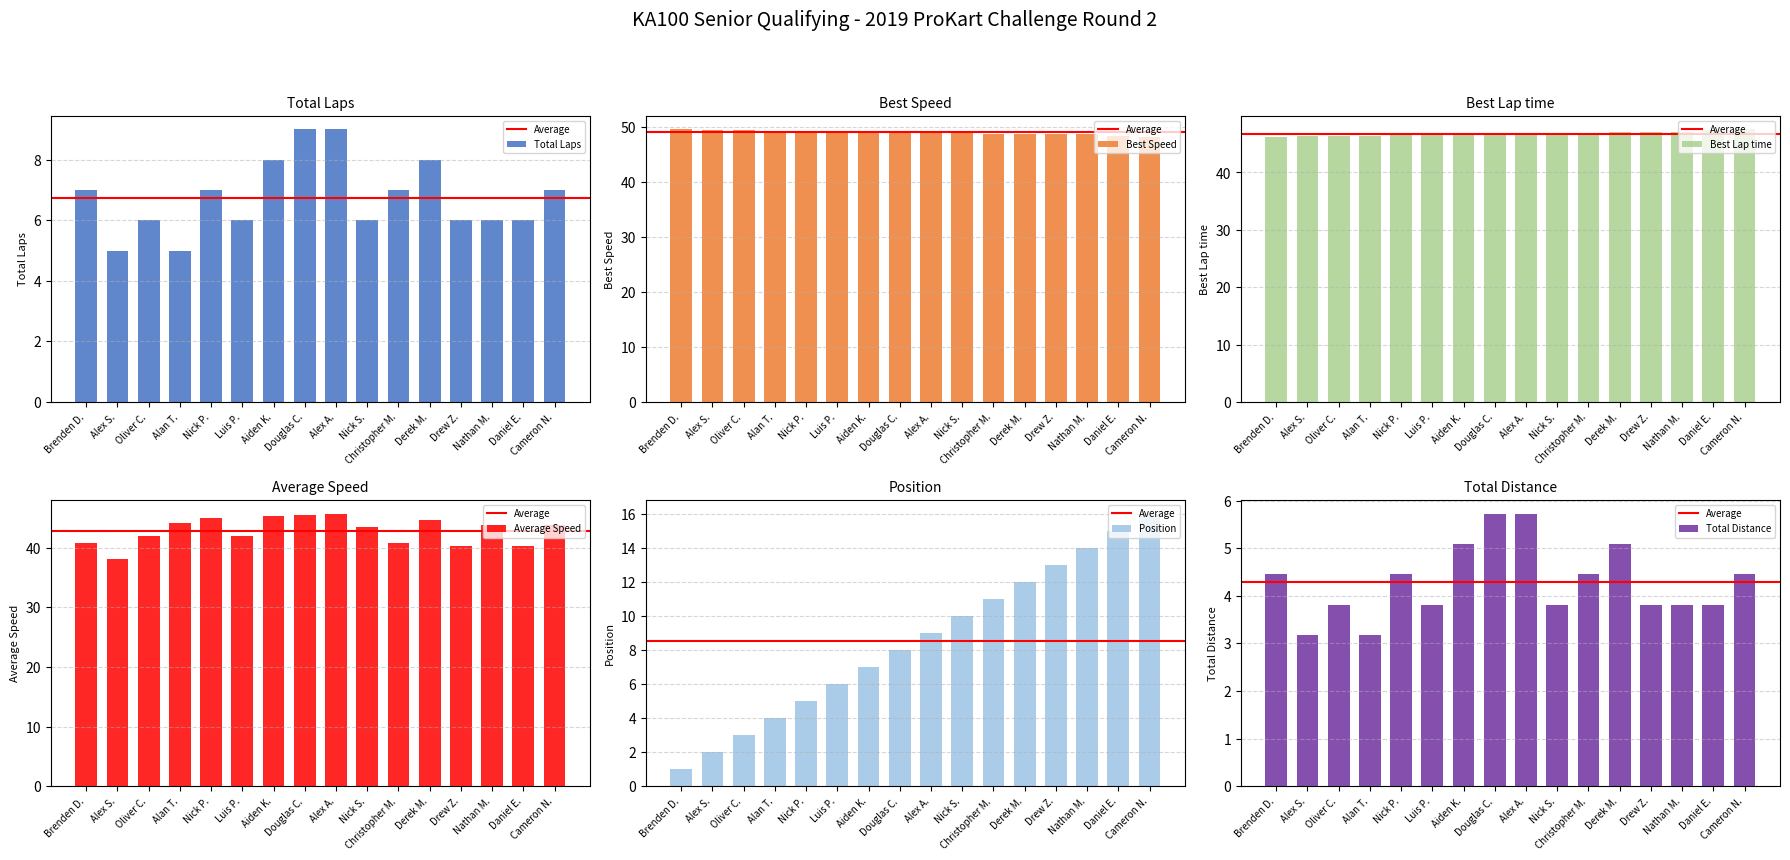

How many bars are there in each group?

6